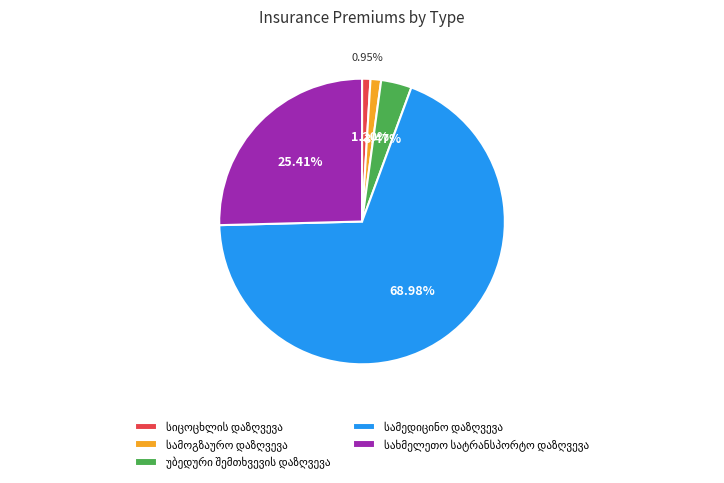

Is there any slice that represents more than half of the pie?

Yes